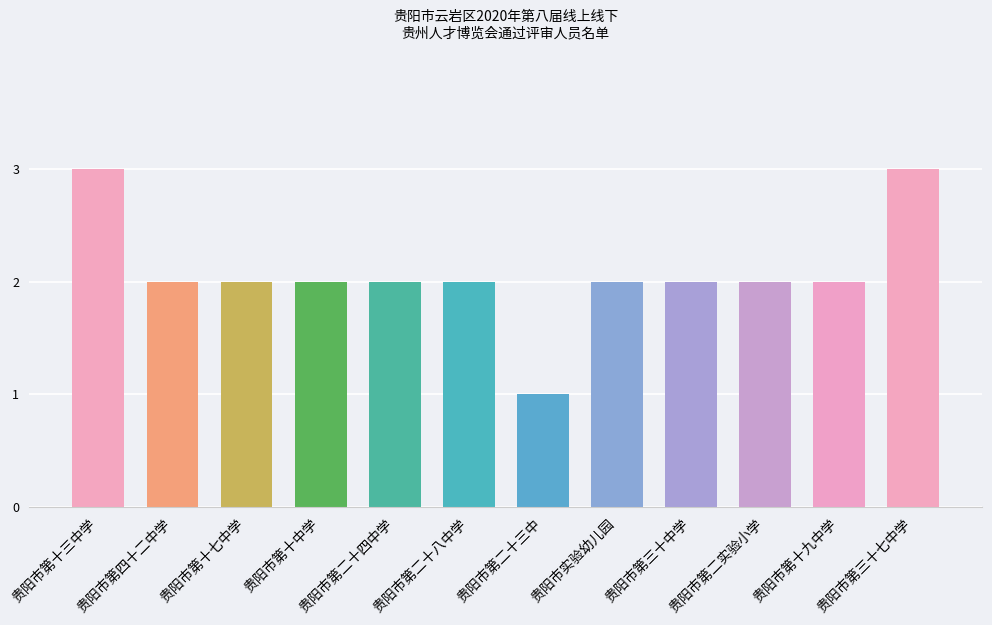

Count the number of values greater than 2.

2